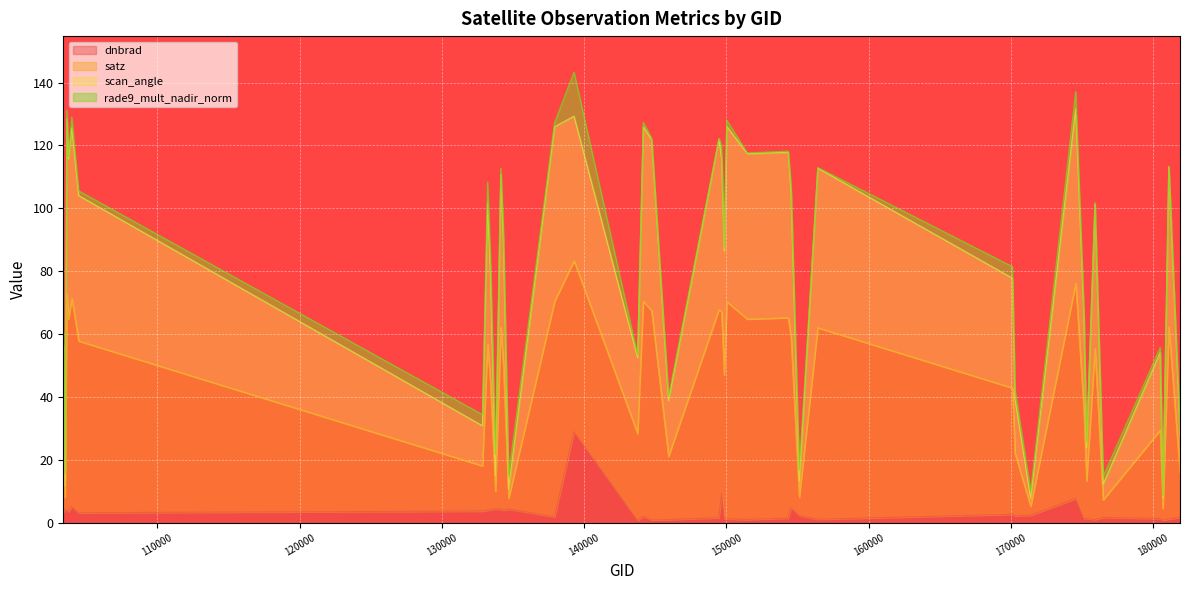

At how many categories does at least one series exceed 32?

31